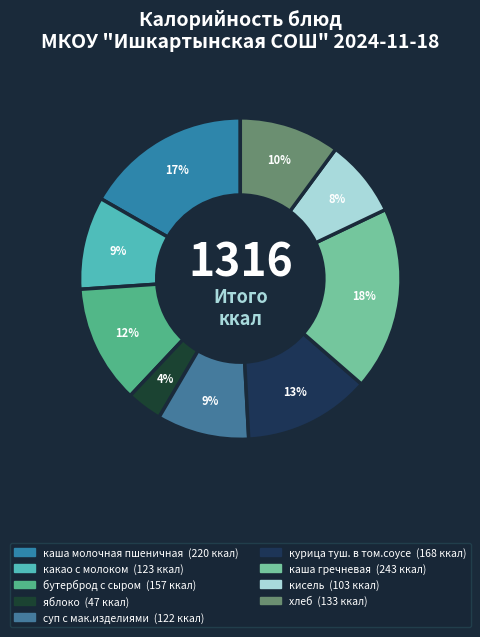

How many slices are in this pie chart?

9